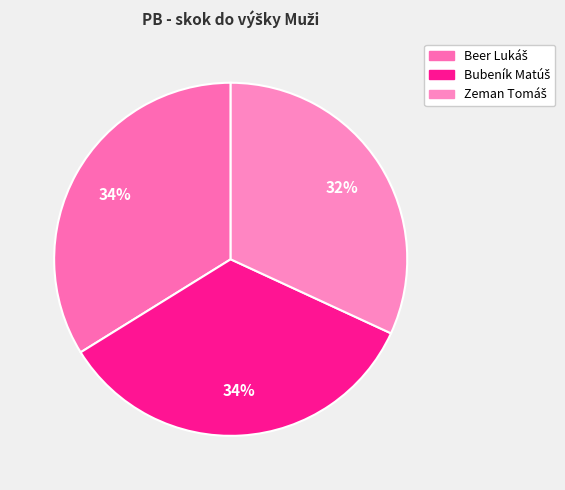

Which slice is the smallest?

Zeman Tomáš